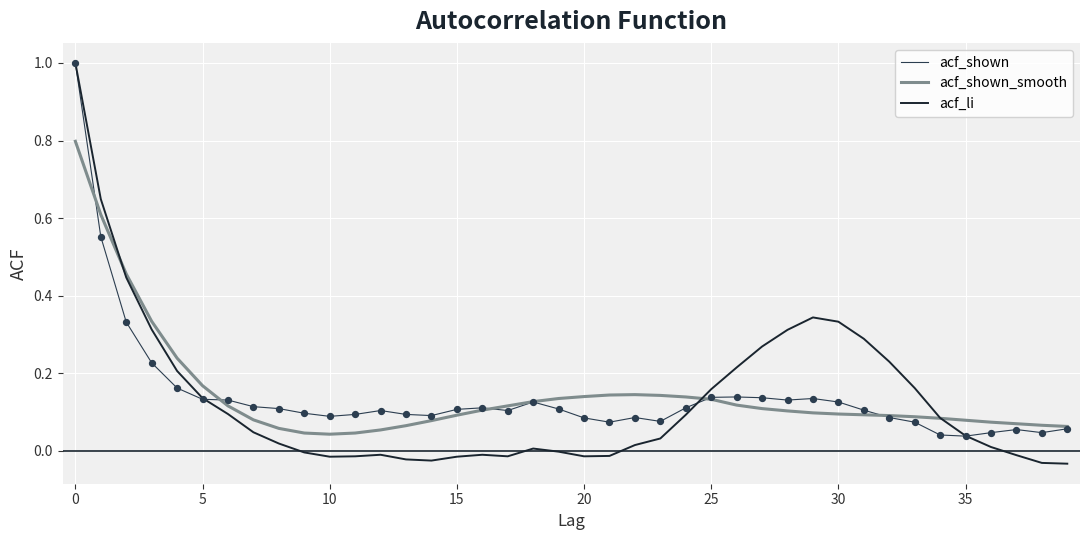

Which series has the largest range (max minus min)?

acf_li